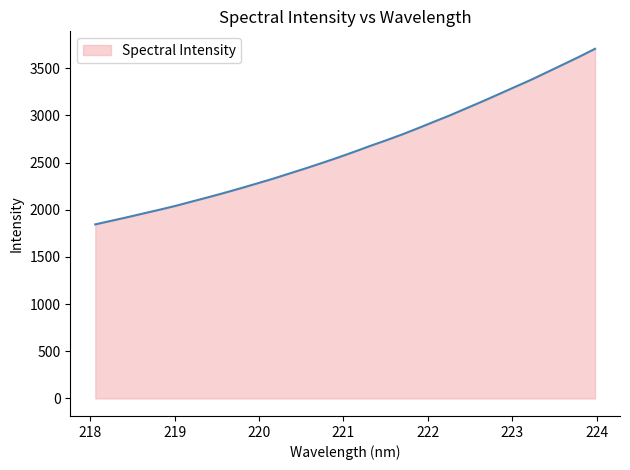

What is the minimum value shown in the chart?

1845.5